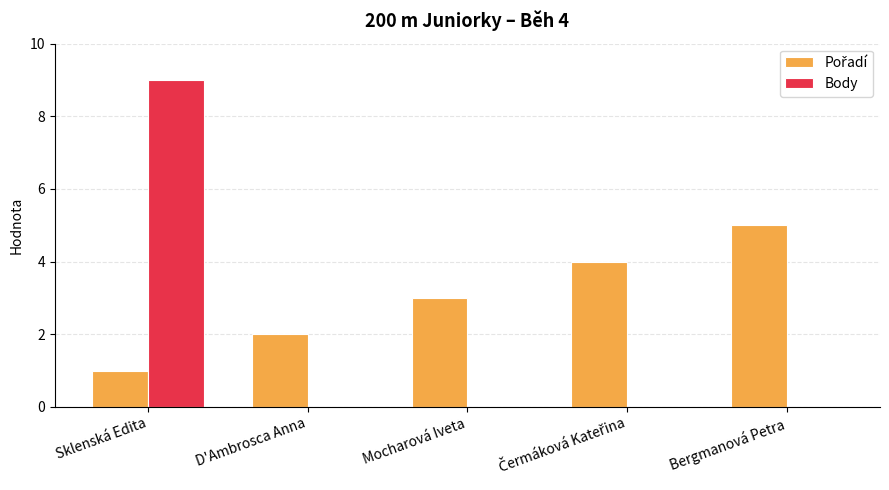

How many series are shown in this chart?

2